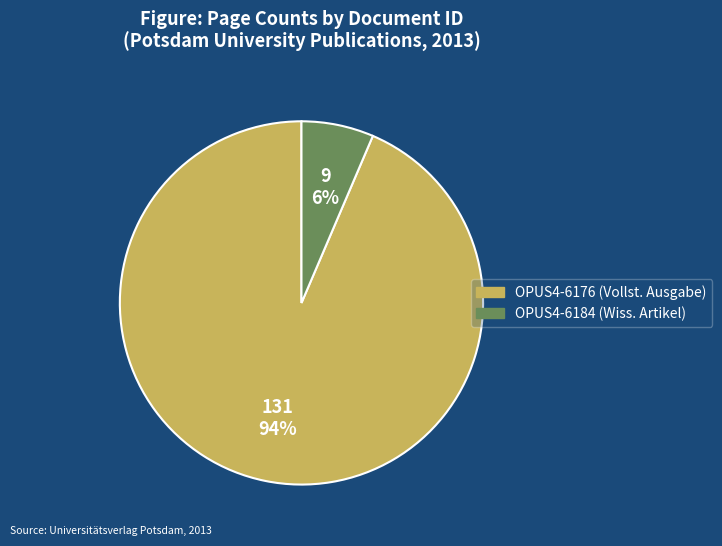

To the nearest percent, what is the average slice percentage?

50%